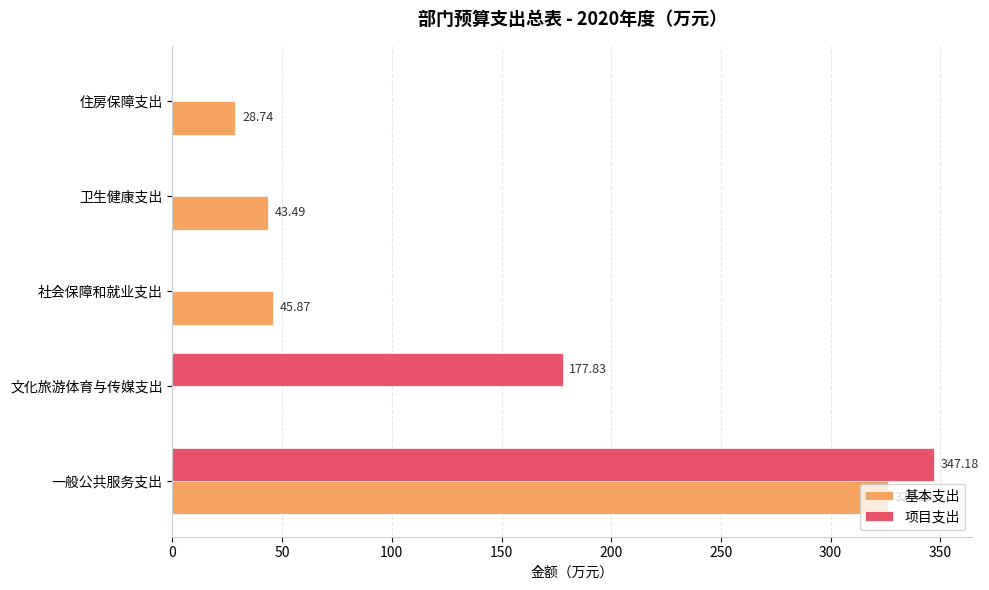

What is the sum of all 项目支出 values?

525.0